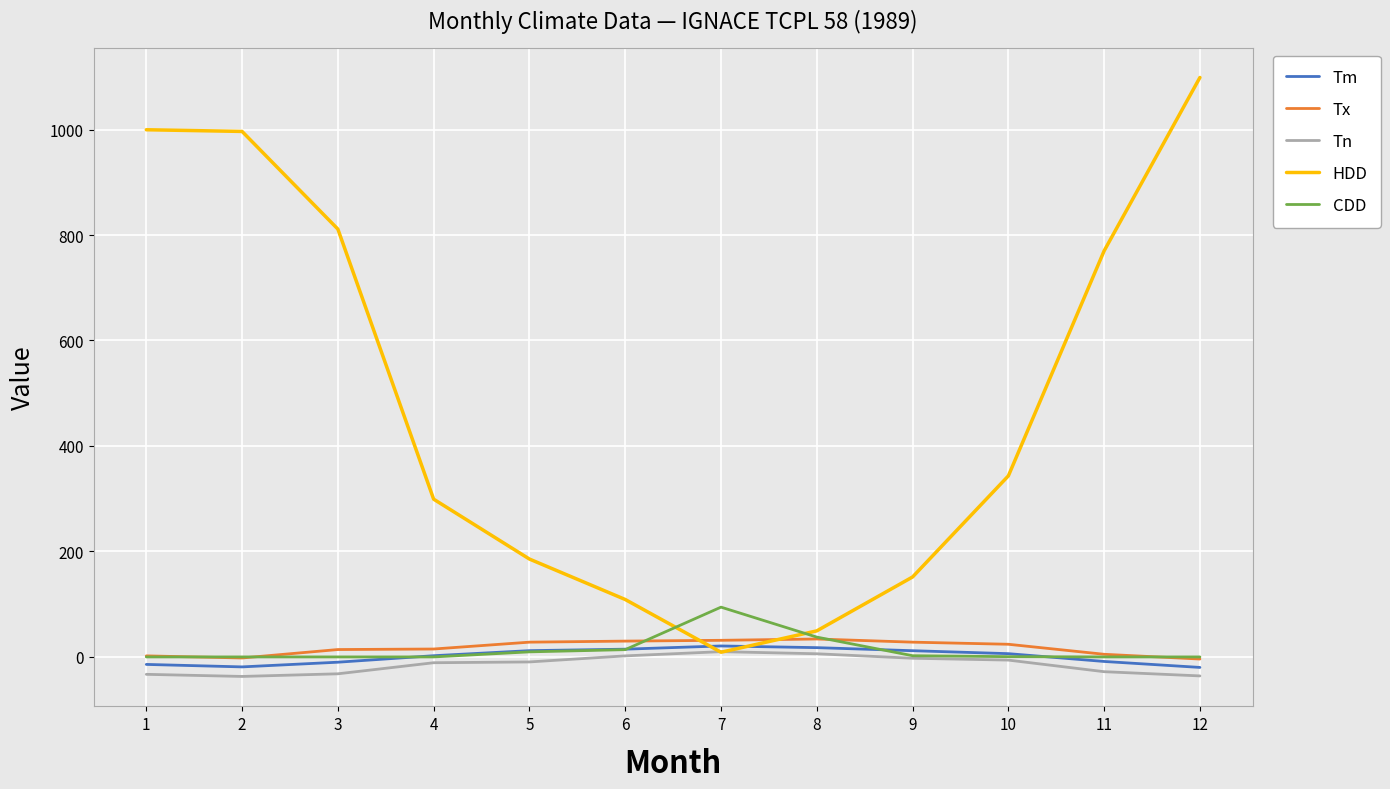

Which series has the largest range (max minus min)?

HDD